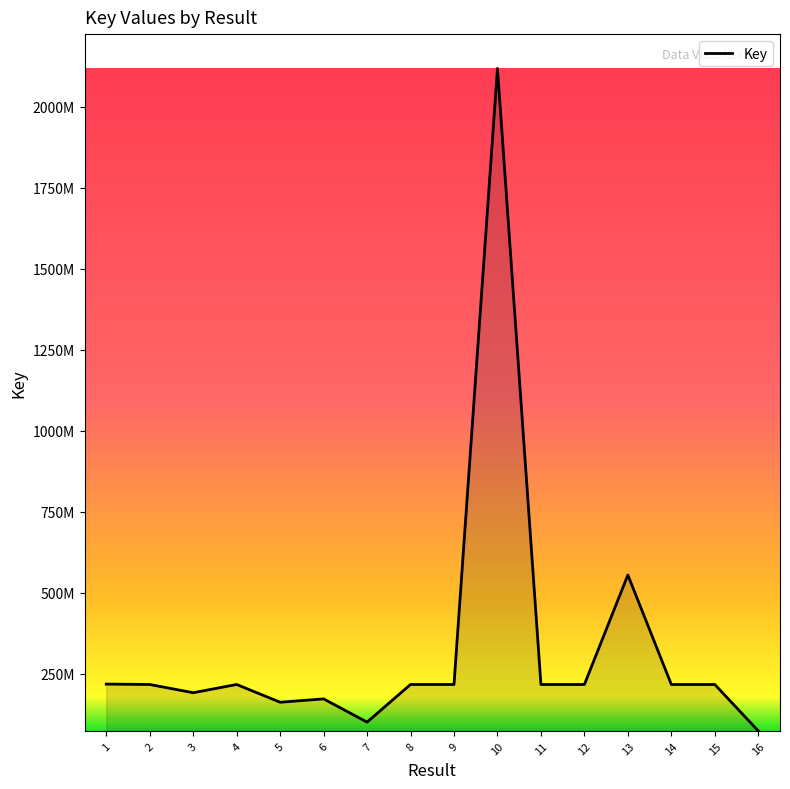

What is the change in value from 15 to 16?

-143213013